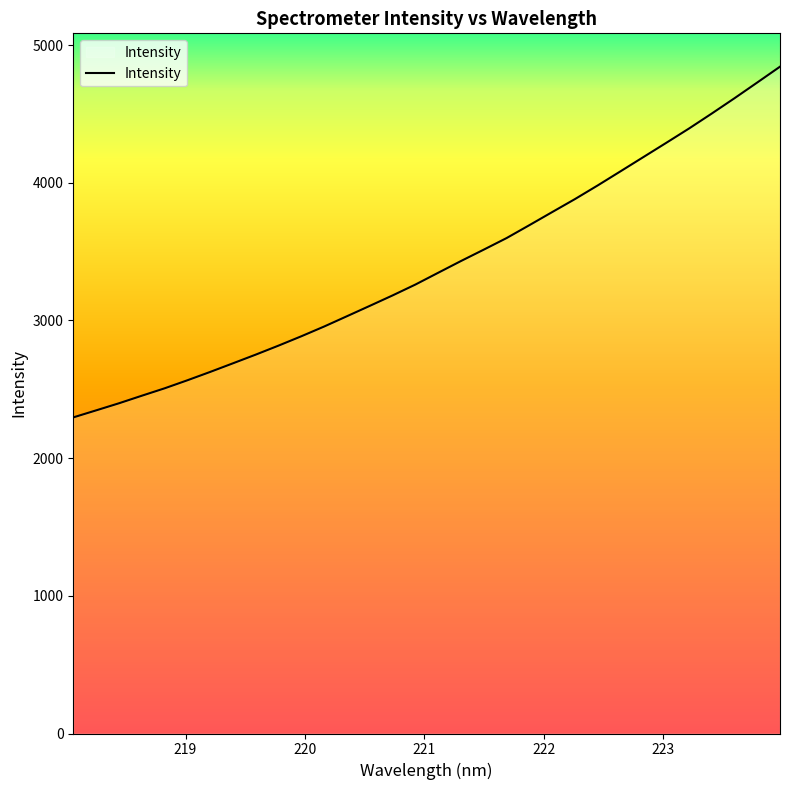

What is the difference between the maximum and minimum values?

2547.4